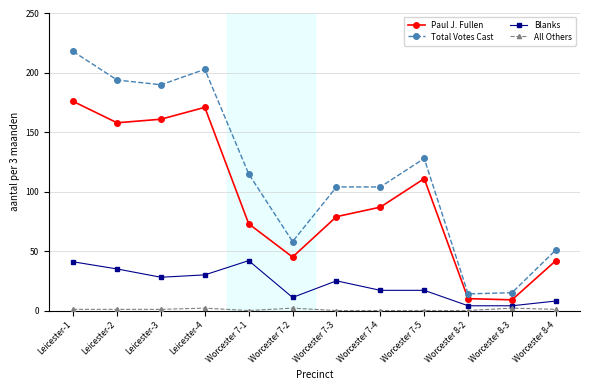

At which label does Paul J. Fullen first exceed 87?

Leicester-1